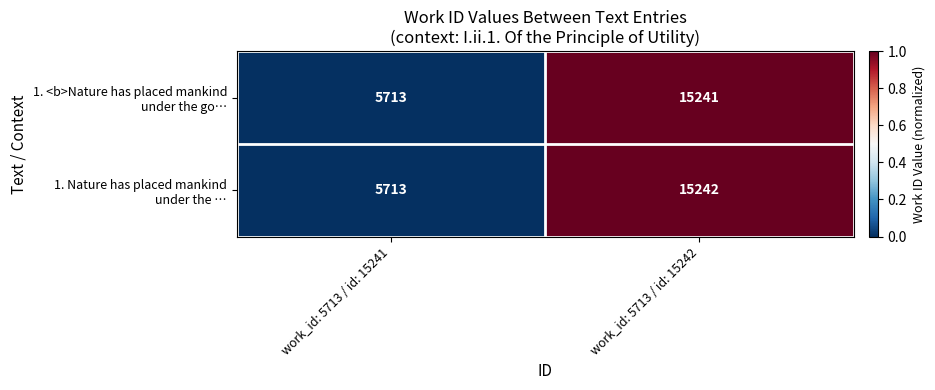

How many distinct data groups are displayed?

2